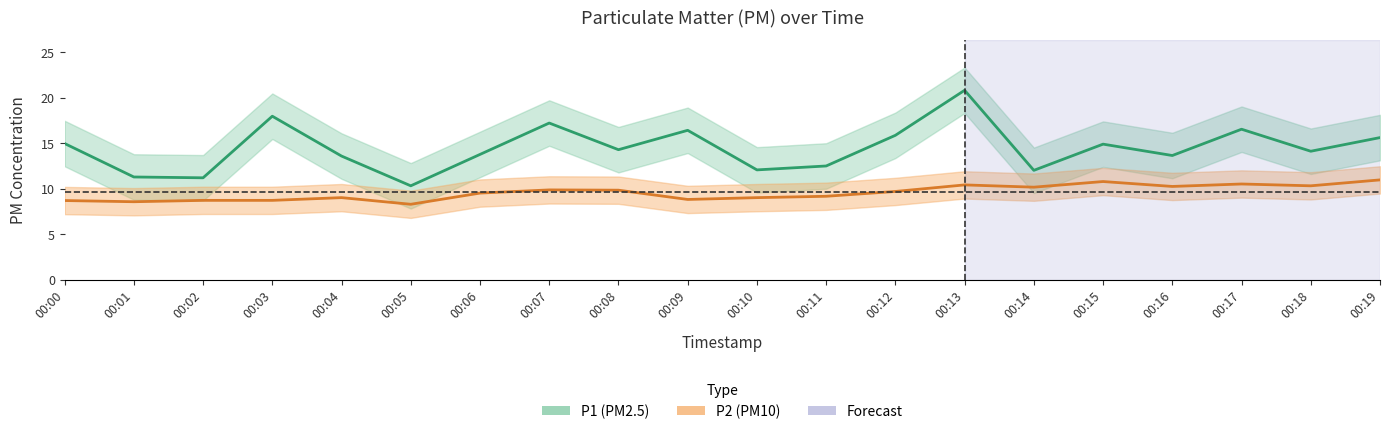

Reading right to left, extract all data points from this chart.

P1: 00:19=15.6	00:18=14.1	00:17=16.5	00:16=13.6	00:15=14.9	00:14=12.0	00:13=20.8	00:12=15.8	00:11=12.5	00:10=12.1	00:09=16.4	00:08=14.3	00:07=17.2	00:06=13.8	00:05=10.3	00:04=13.6	00:03=17.9	00:02=11.2	00:01=11.3	00:00=14.9
P2: 00:19=10.9	00:18=10.3	00:17=10.5	00:16=10.2	00:15=10.8	00:14=10.2	00:13=10.4	00:12=9.7	00:11=9.2	00:10=9.0	00:09=8.8	00:08=9.8	00:07=9.8	00:06=9.5	00:05=8.3	00:04=9.0	00:03=8.7	00:02=8.7	00:01=8.6	00:00=8.7